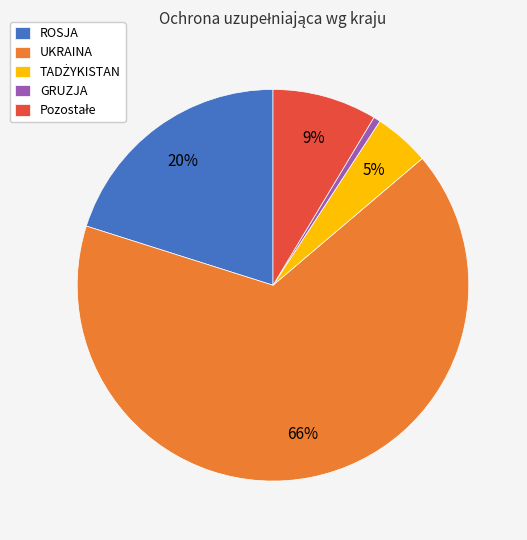

Which slice is the largest?

UKRAINA